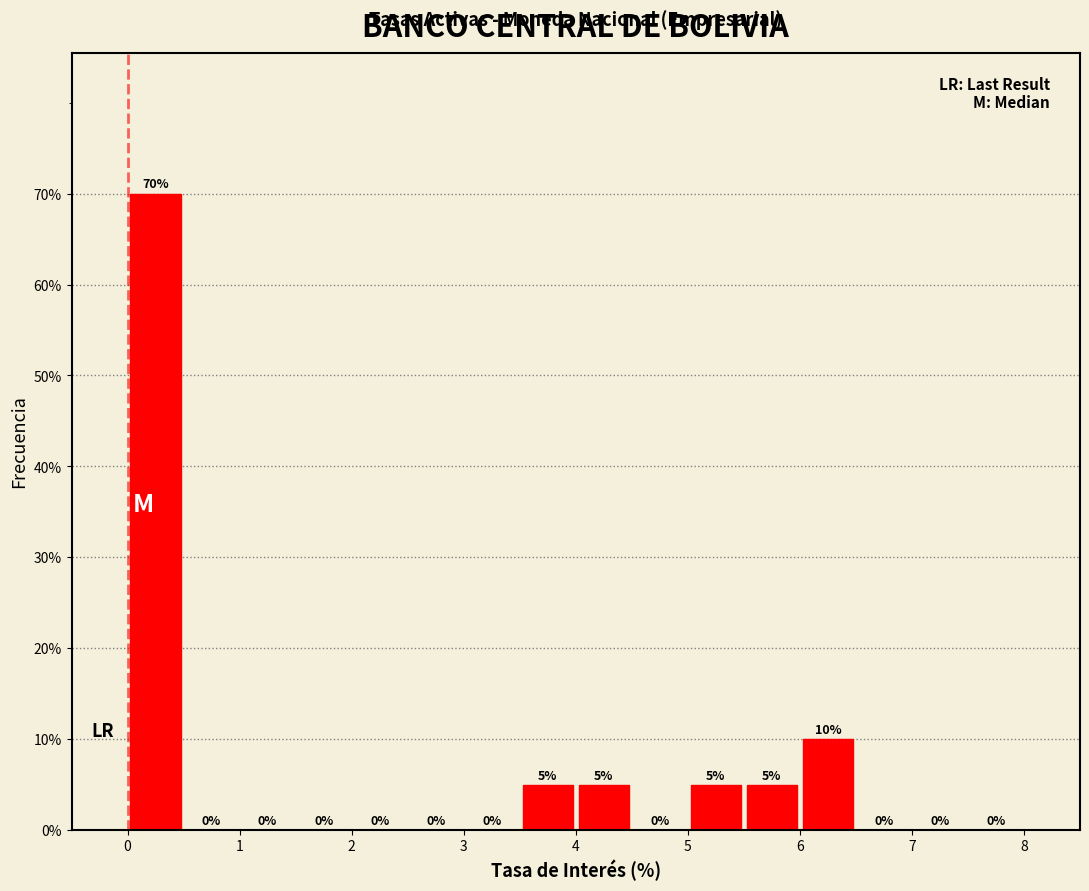

How tall is the bar that spans 5.5 to 6.0 on the x-axis?

5